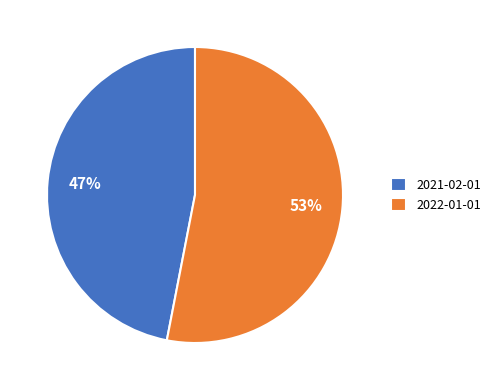

To the nearest percent, what is the combined percentage of 2022-01-01 and 2021-02-01?

100%